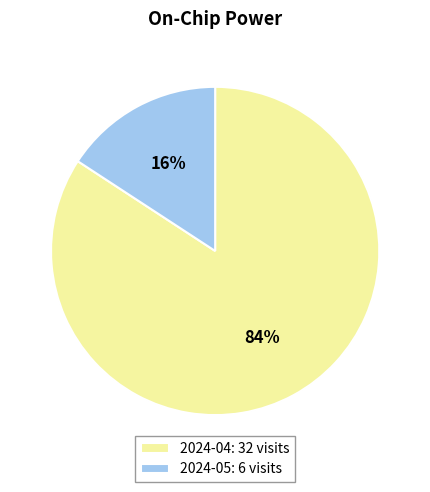

Between 2024-05 and 2024-04, which is larger?

2024-04